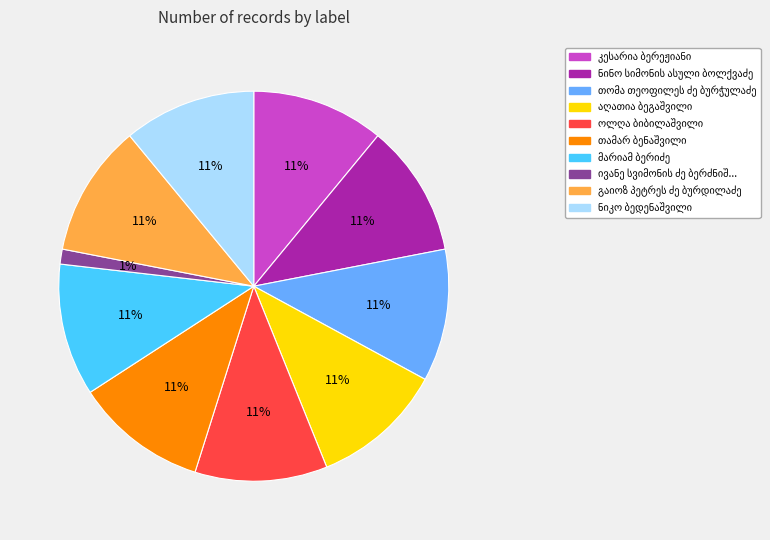

Does any single category account for the majority?

No